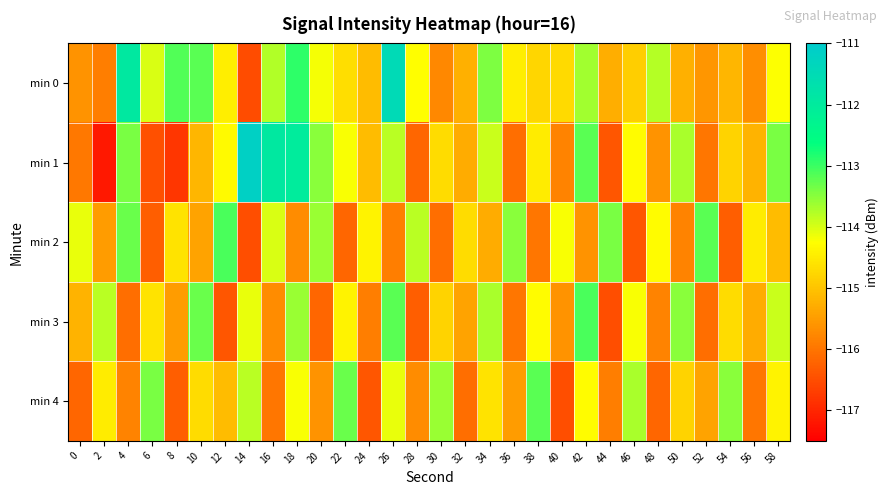

Which series has the largest total across all categories?

min 0